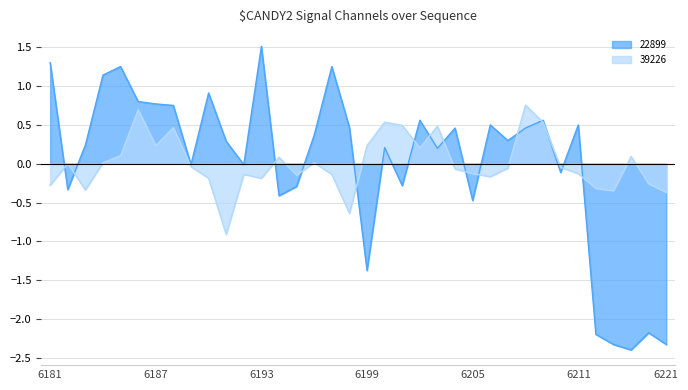

How many distinct data groups are displayed?

2